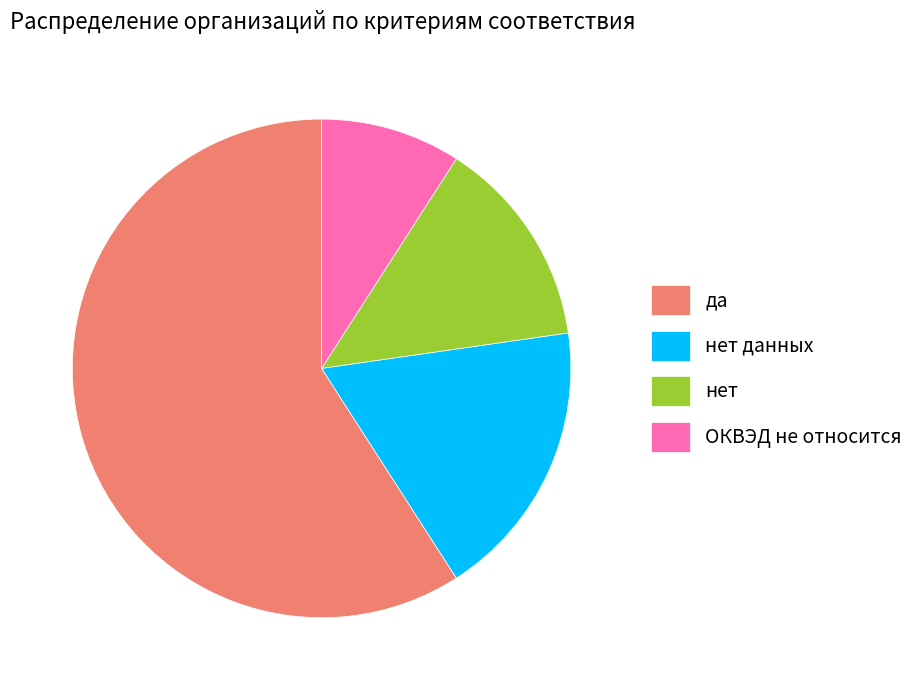

Does any single category account for the majority?

Yes